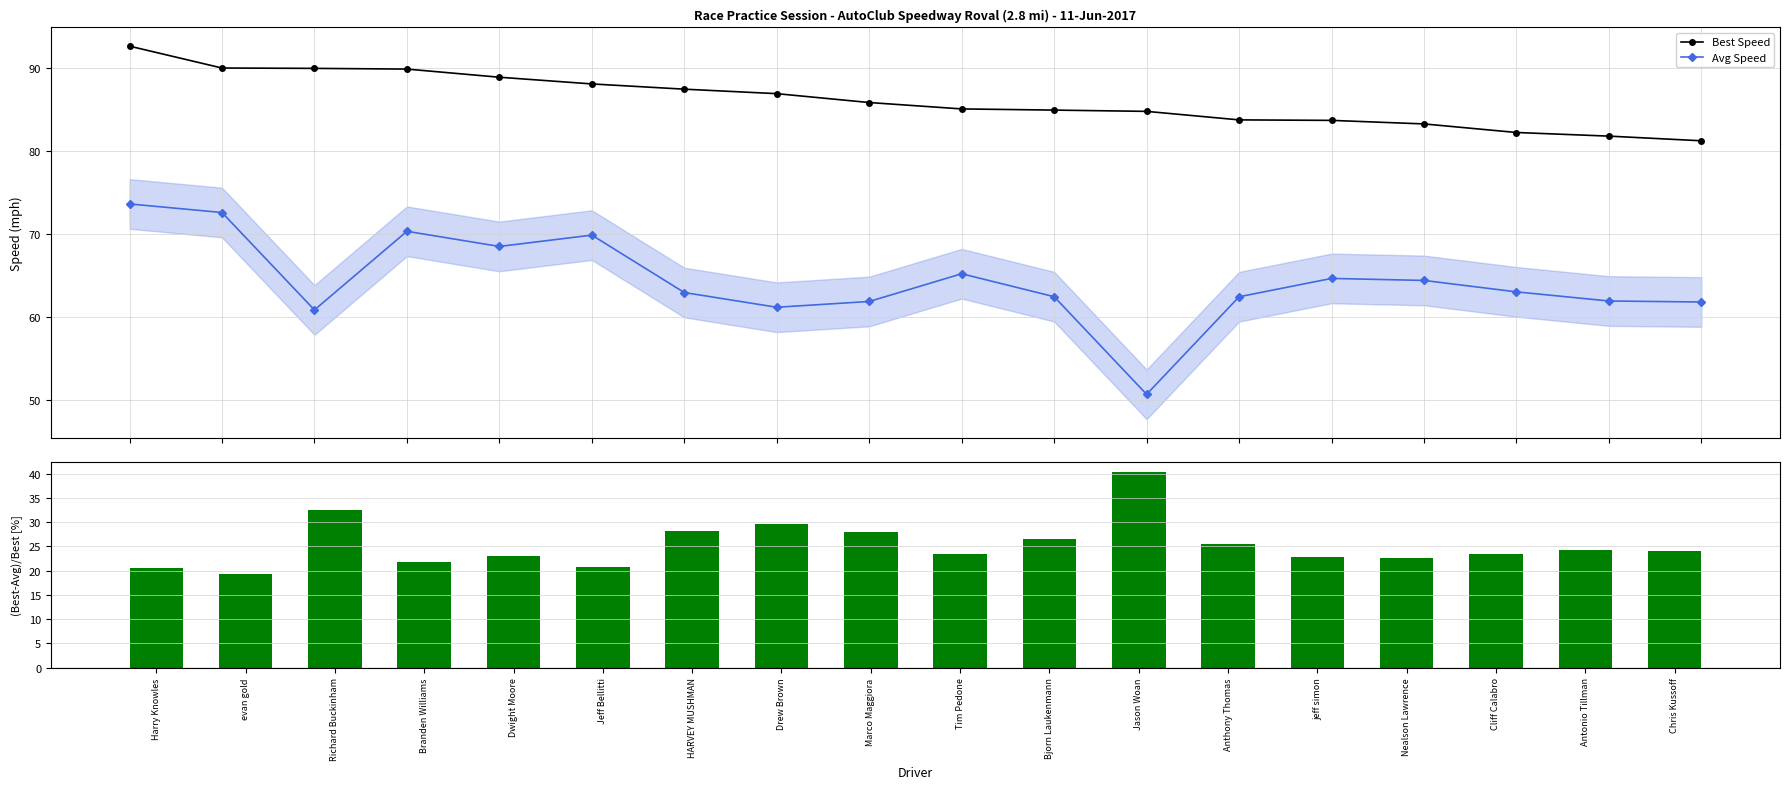

What is the difference between the Best Speed values at Jeff Bellitti and Branden Williams?

1.8